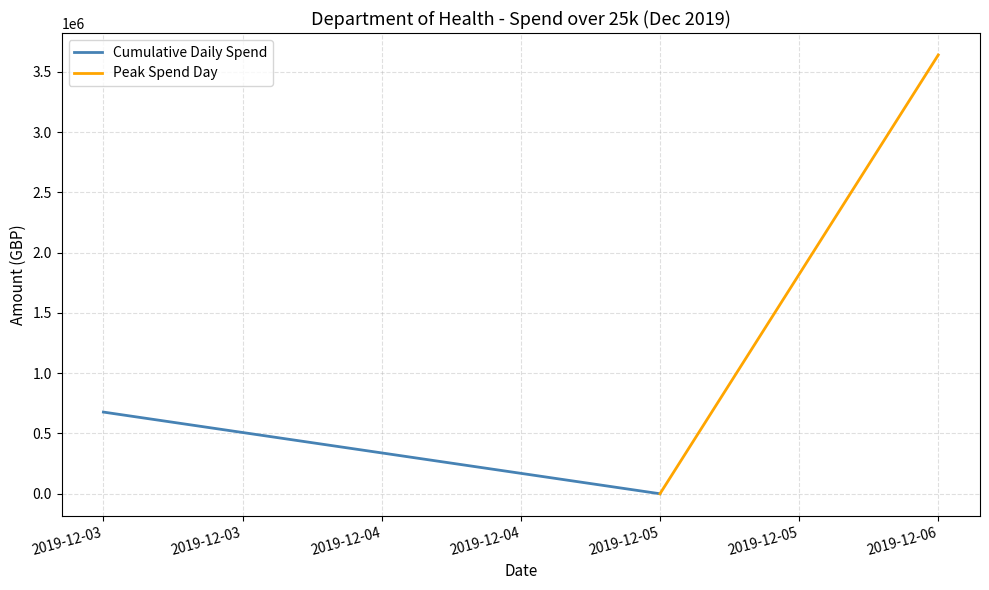

What is the sum of all Peak Spend Day values?

3639947.7